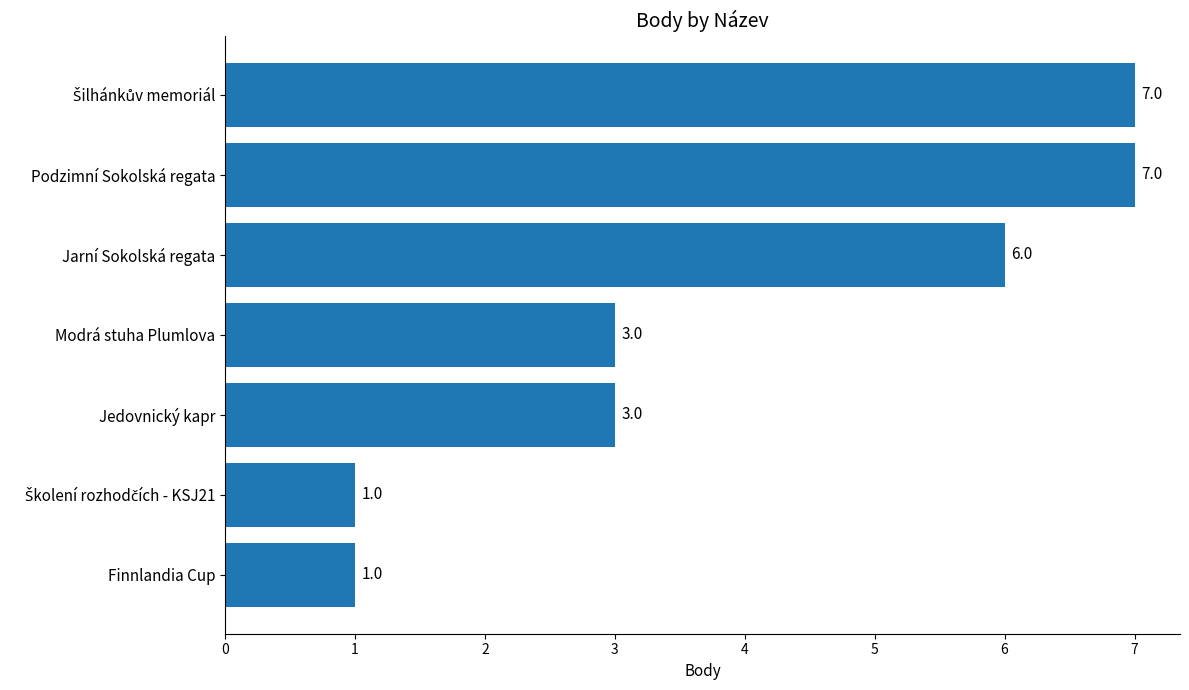

How many values are between 1 and 7?

7